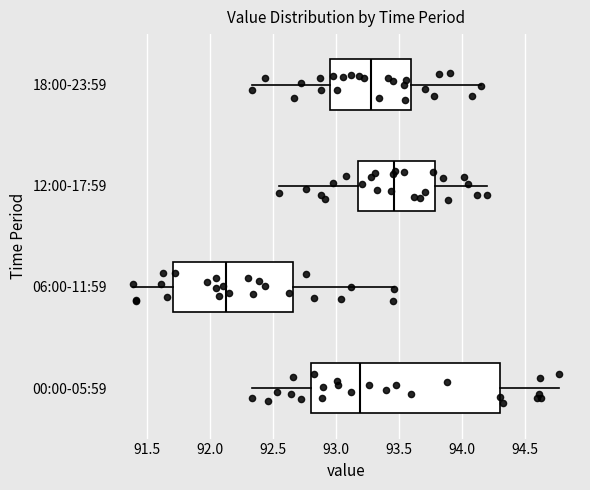

Where is the left edge of the box for 00:00-05:59 on the x-axis? The values are not printed on the chart, so give them approximately, as read against the axis.

92.80